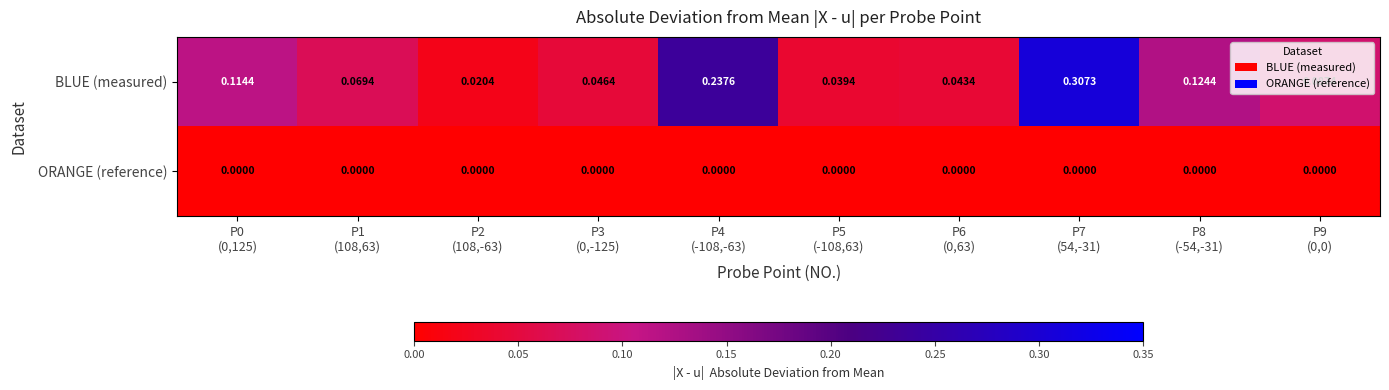

Which category has the highest value across all series?

P7
(54,-31)